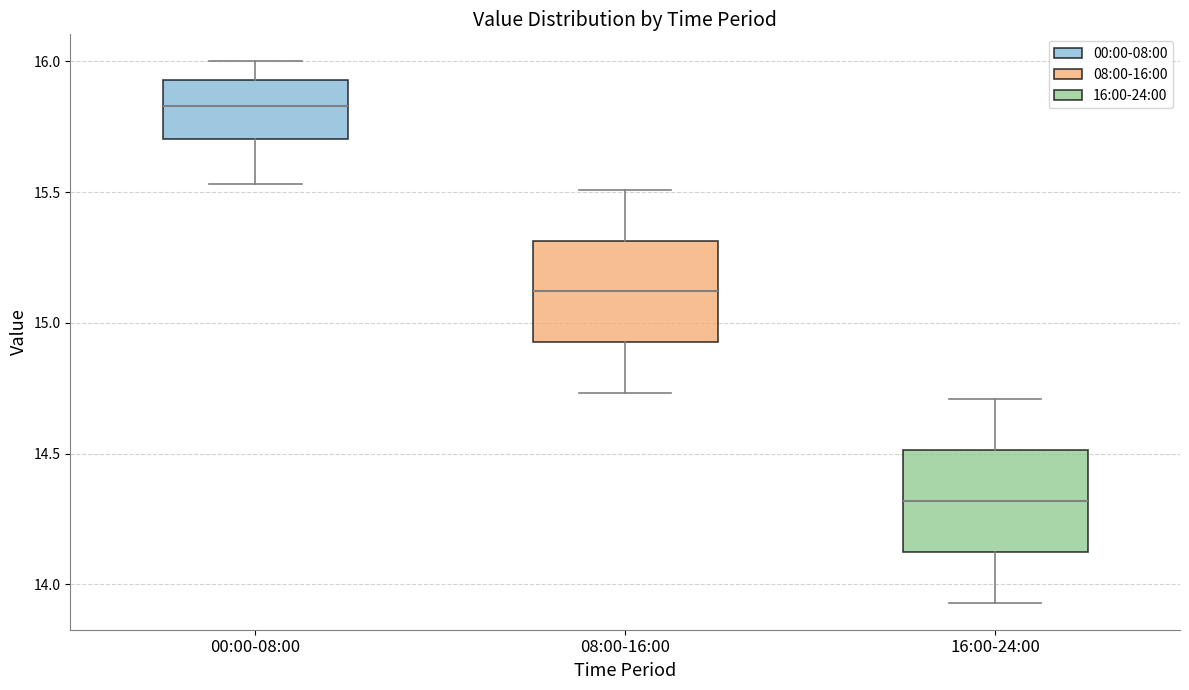

Reading left to right, read every box against the y-axis: the position of its median line, the range the box covers, and the ends of its whiskers. The values are not printed on the chart, so give them approximately, as read against the axis.

00:00-08:00: median 15.85, box 15.70 to 15.95, whiskers 15.55 to 16.00
08:00-16:00: median 15.10, box 14.95 to 15.30, whiskers 14.75 to 15.50
16:00-24:00: median 14.30, box 14.15 to 14.50, whiskers 13.95 to 14.70